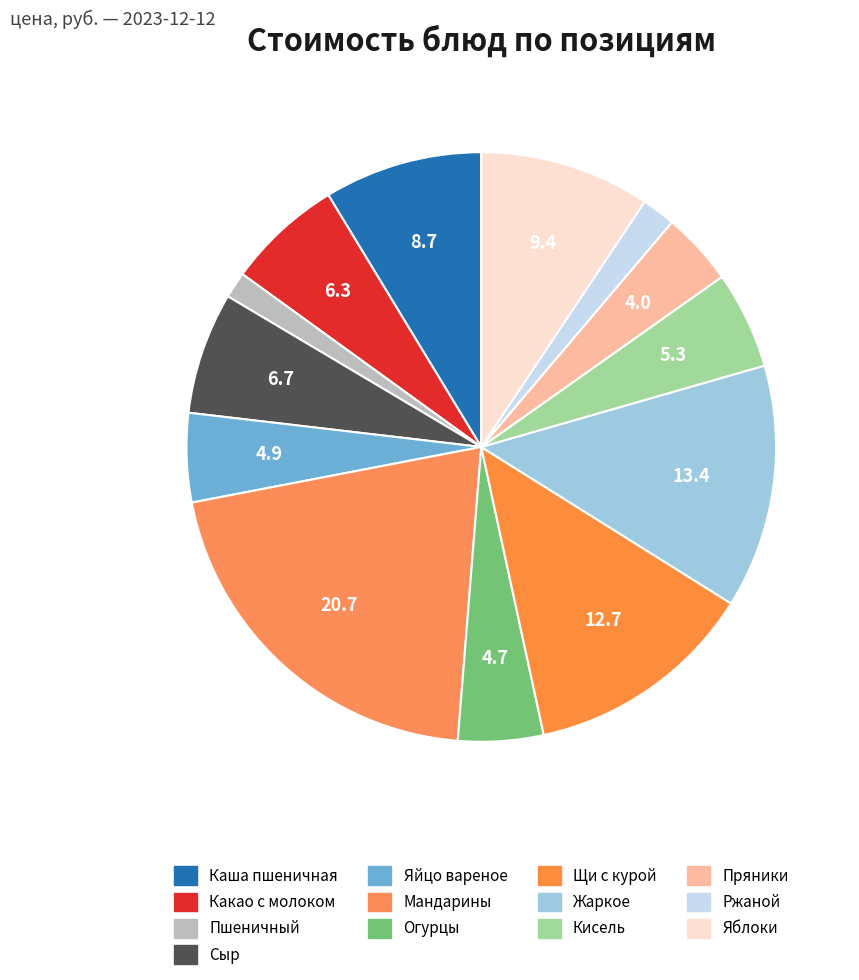

How many slices are in this pie chart?

13